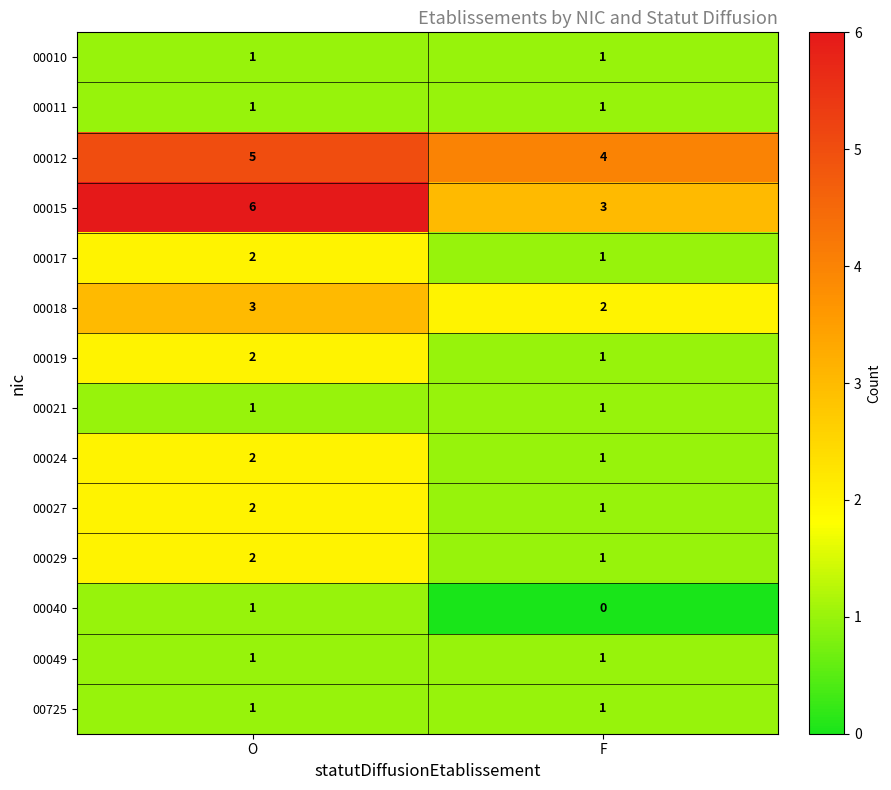

What is the spread (max minus min) of values at O?

5